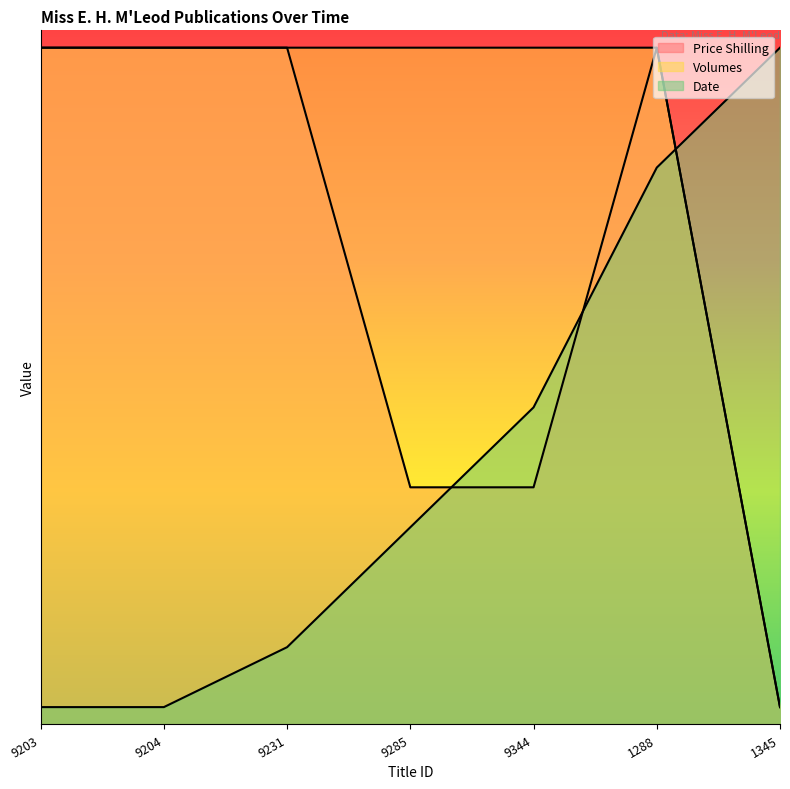

What are all the series names shown in the legend?

Price Shilling, Volumes, Date